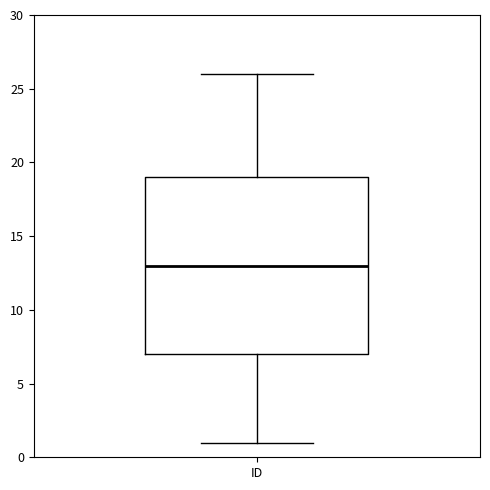

Where does the upper whisker of the box for ID end on the y-axis? The values are not printed on the chart, so give them approximately, as read against the axis.

26